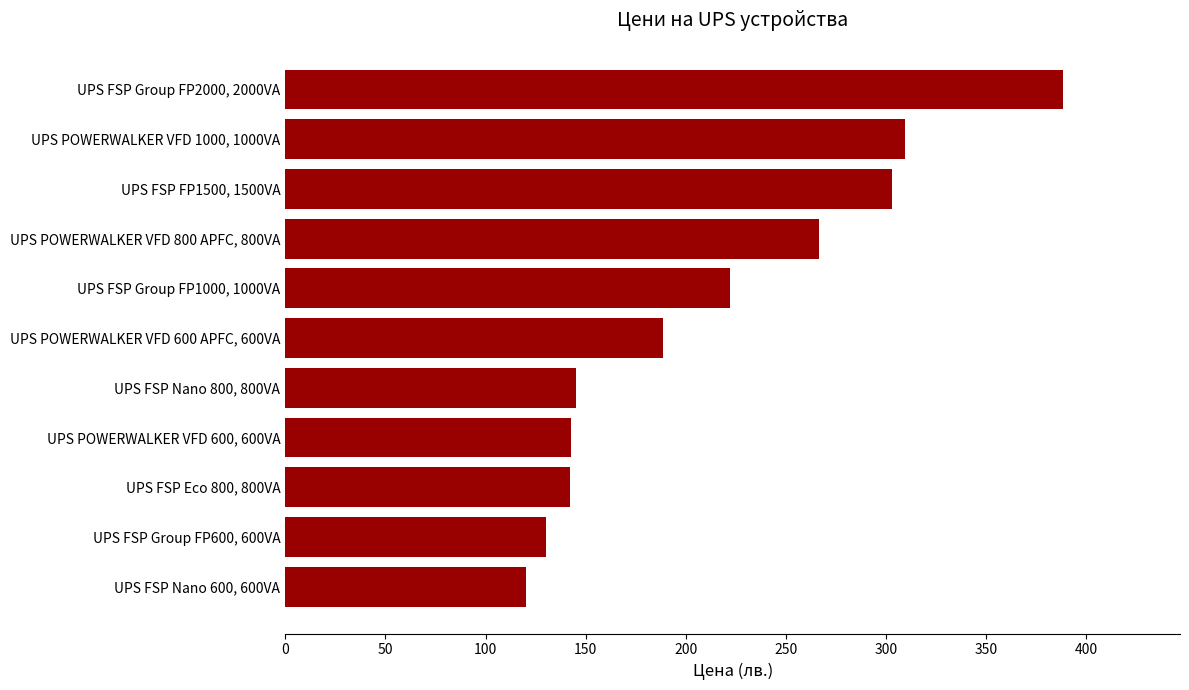

List the labels in order of value, smallest first.

UPS FSP Nano 600, 600VA, UPS FSP Group FP600, 600VA, UPS FSP Eco 800, 800VA, UPS POWERWALKER VFD 600, 600VA, UPS FSP Nano 800, 800VA, UPS POWERWALKER VFD 600 APFC, 600VA, UPS FSP Group FP1000, 1000VA, UPS POWERWALKER VFD 800 APFC, 800VA, UPS FSP FP1500, 1500VA, UPS POWERWALKER VFD 1000, 1000VA, UPS FSP Group FP2000, 2000VA